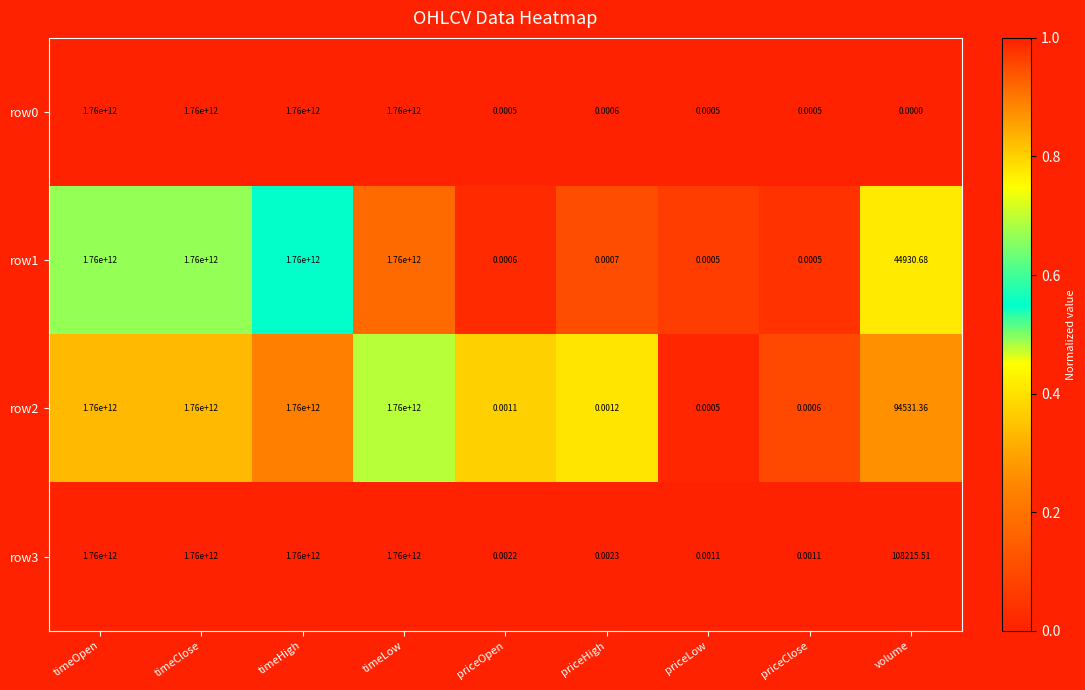

At which label does row2 first exceed 94531?

timeOpen